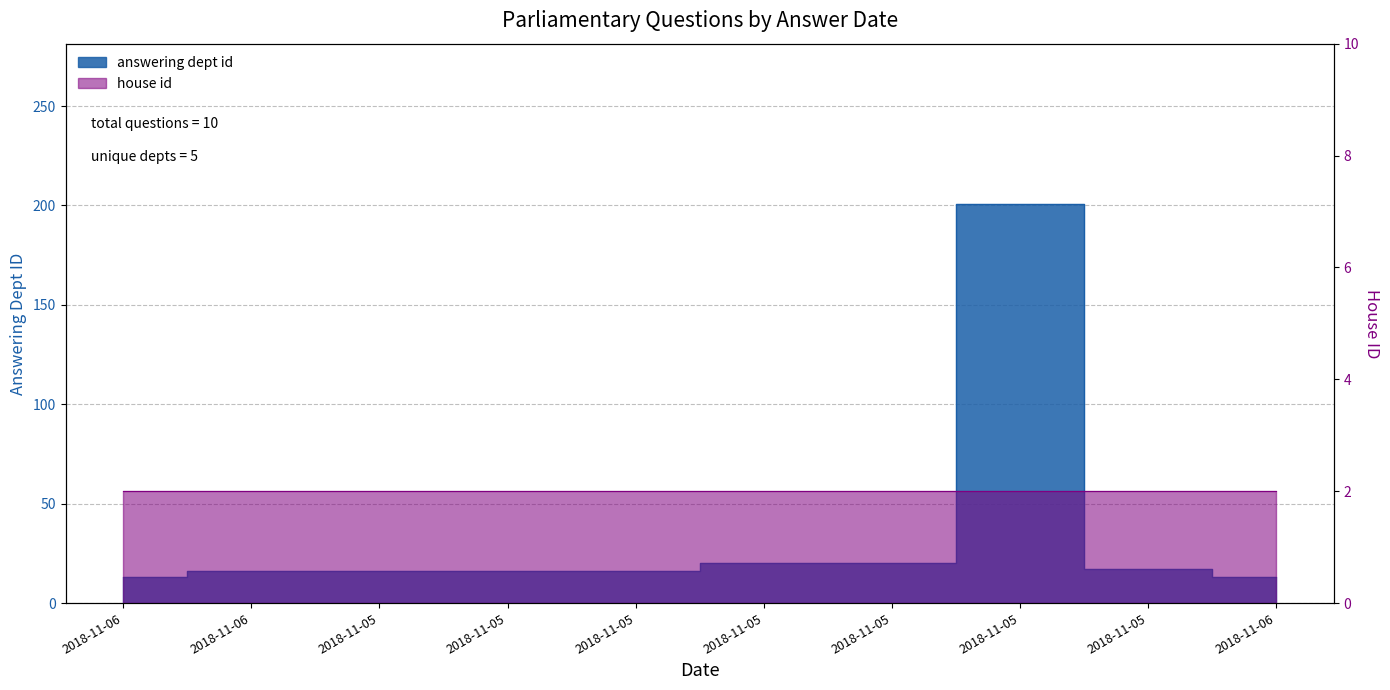

Reading right to left, what are all the values shown in this chart?

13	17	201	20	20	16	16	16	16	13